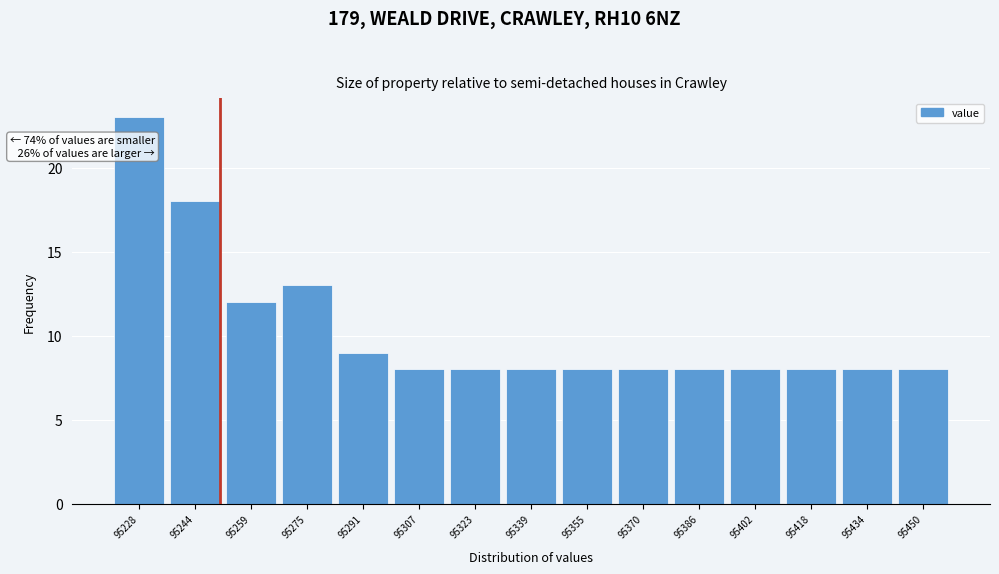

Over which range of the x-axis is the bar tallest?

95222 to 95236